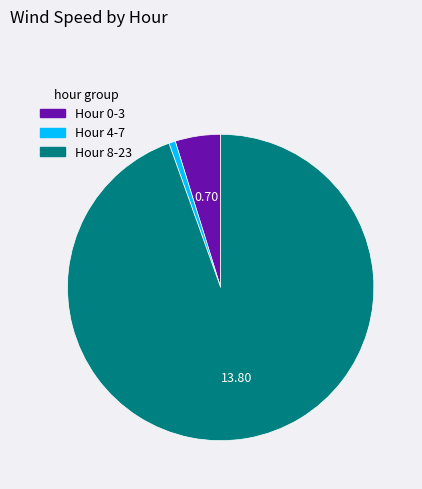

Does any single category account for the majority?

Yes